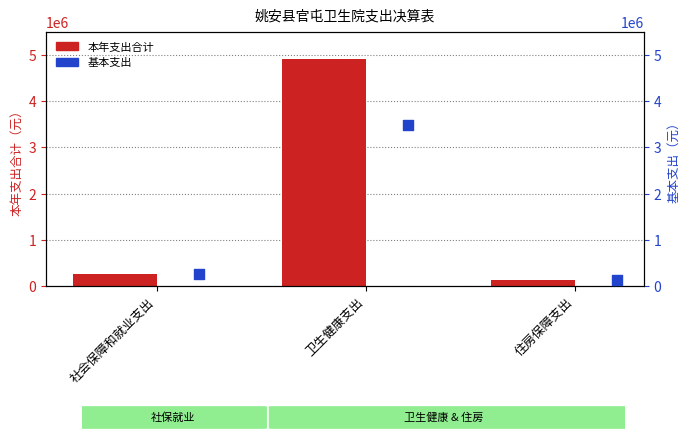

Which series has the largest total across all categories?

本年支出合计